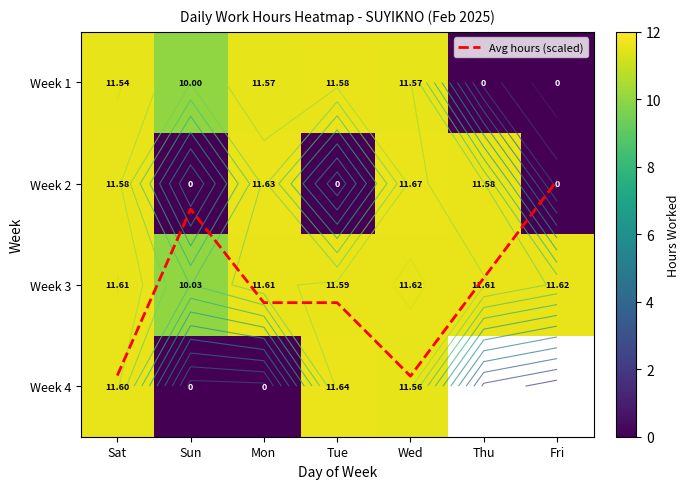

At which category is the sum across all series the highest?

Wed